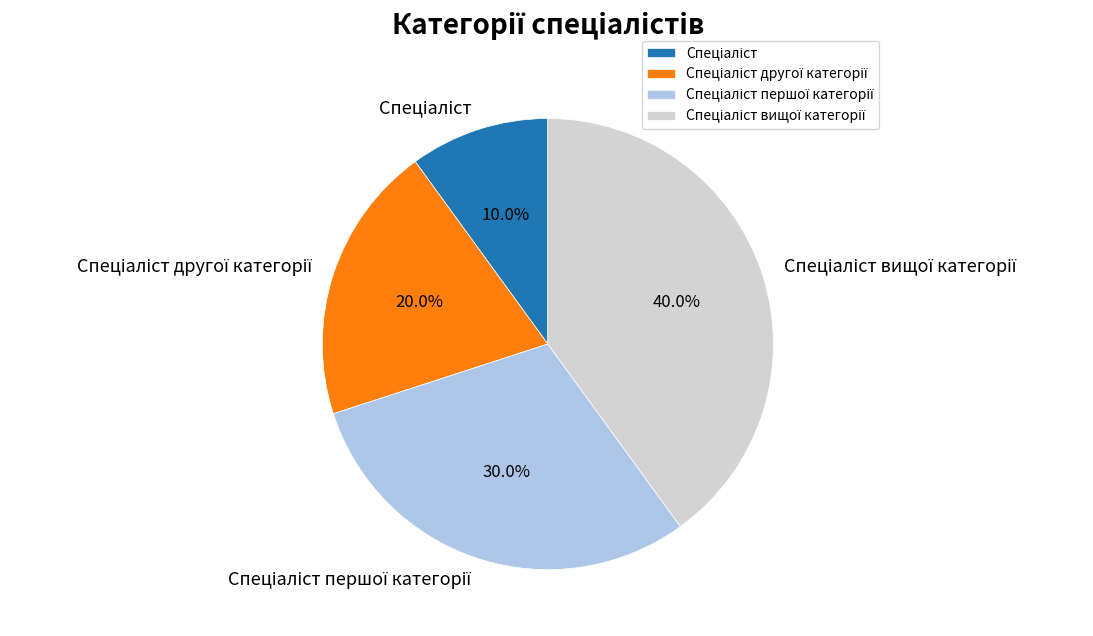

Is there a majority slice in this chart?

No